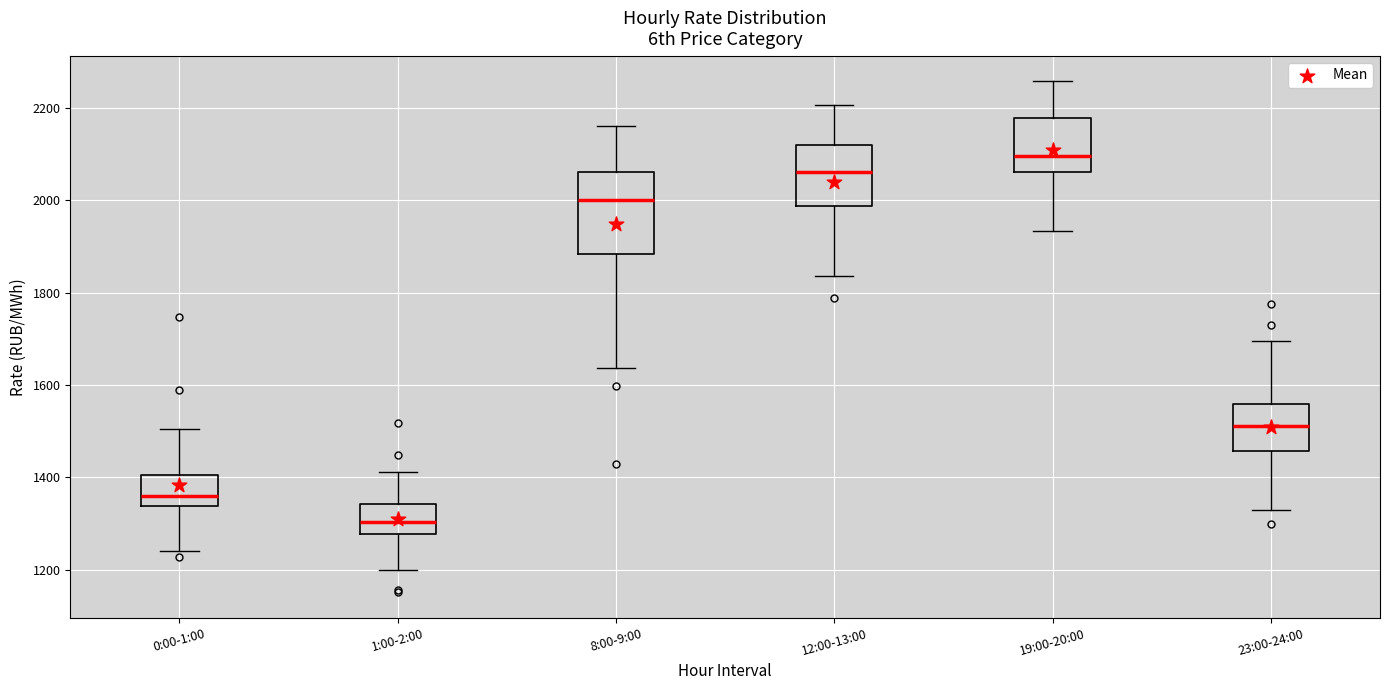

Where does the upper whisker of the box for 0:00-1:00 end on the y-axis? The values are not printed on the chart, so give them approximately, as read against the axis.

1500